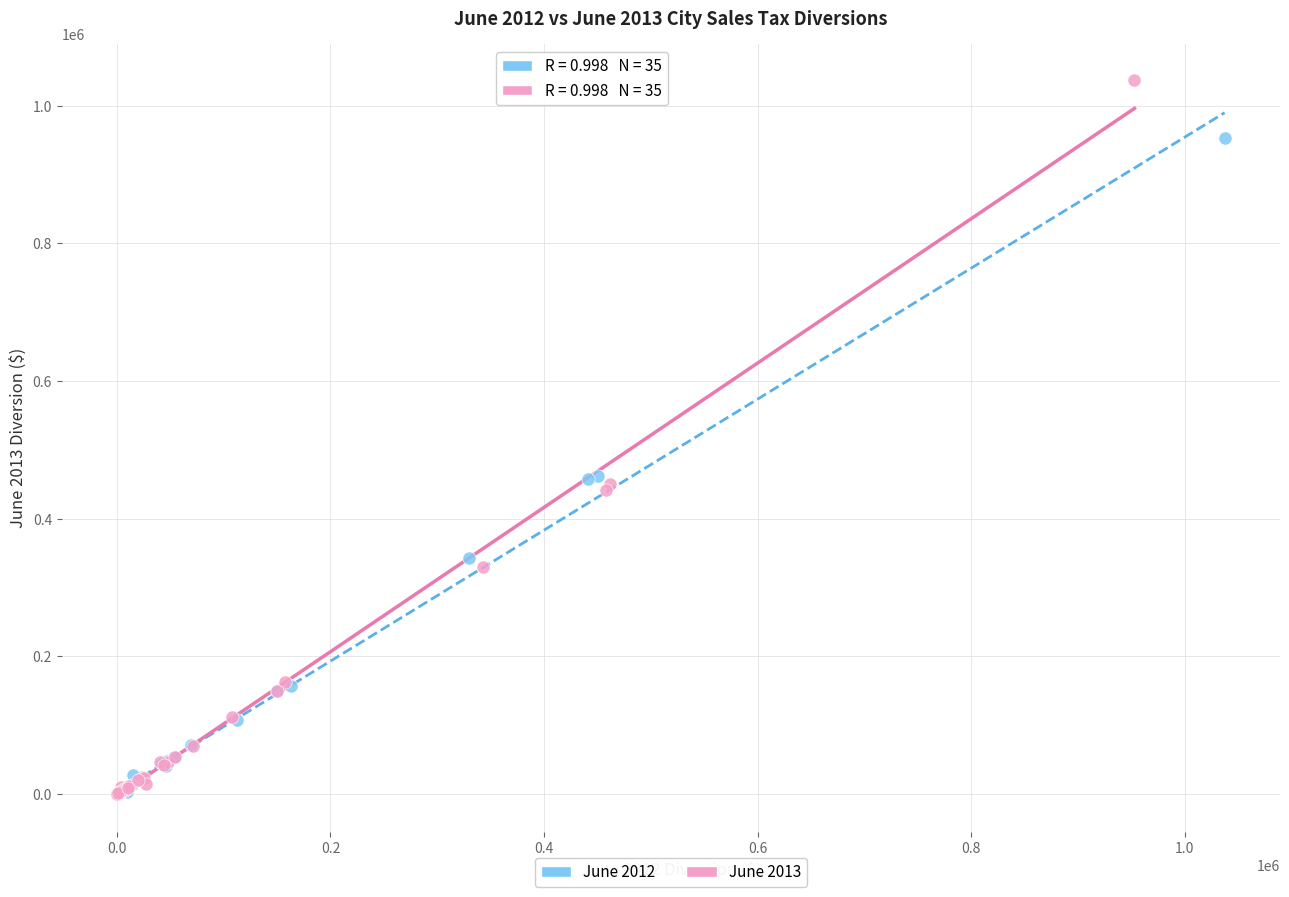

What are all the series names shown in the legend?

June 2012, June 2013